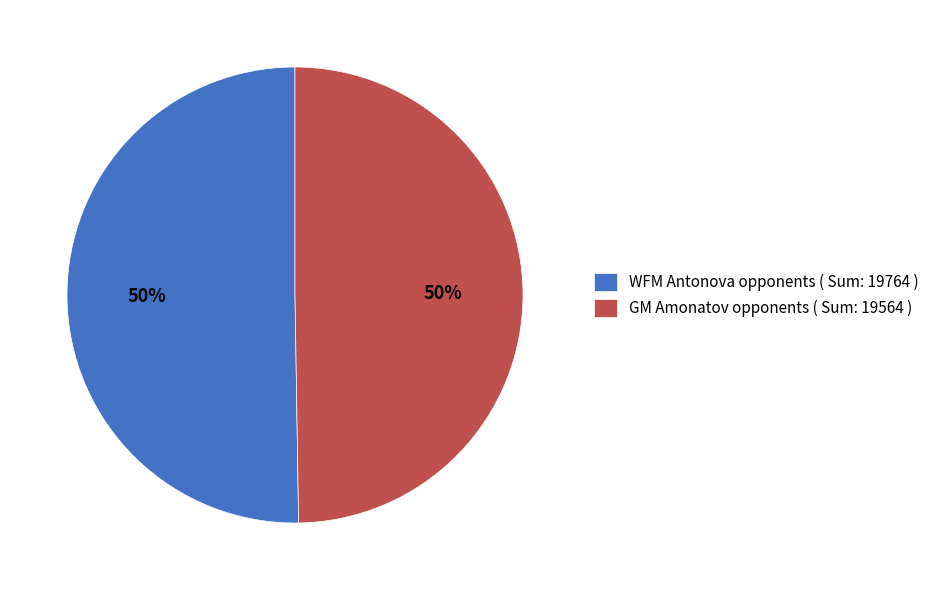

To the nearest percent, what is the average slice percentage?

50%